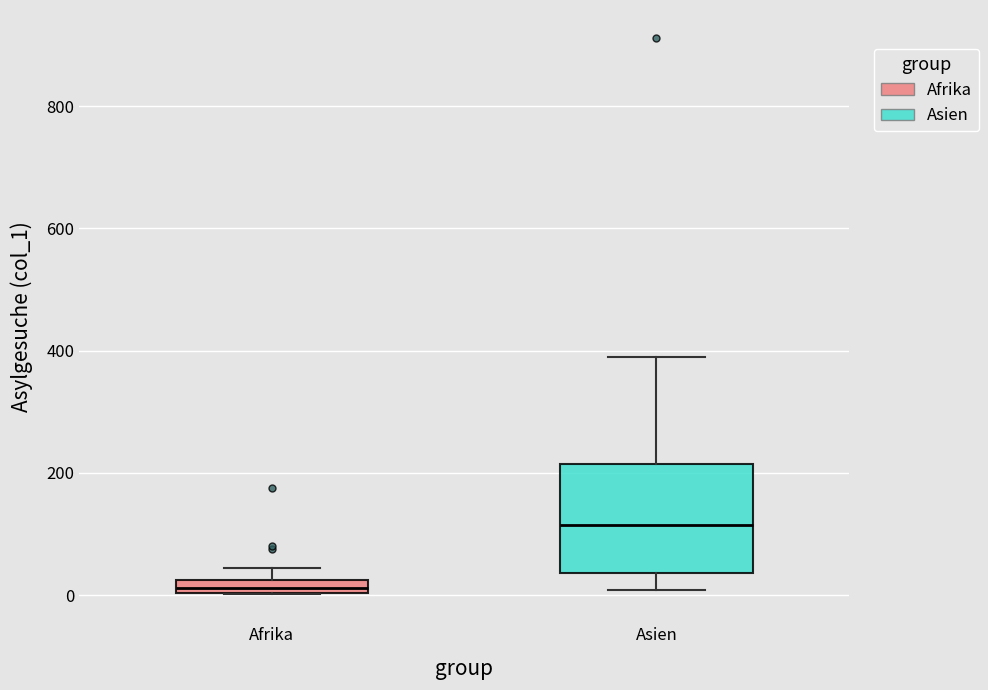

Where is the upper edge of the box for Afrika on the y-axis? The values are not printed on the chart, so give them approximately, as read against the axis.

20